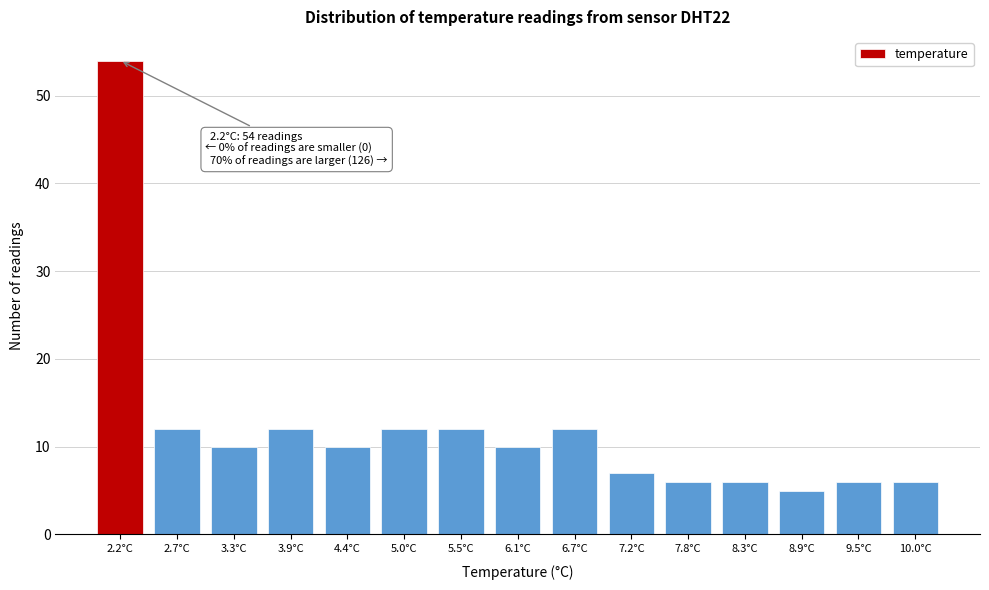

Reading right to left, list all the values displayed in this chart.

10.0°C=6	9.5°C=6	8.9°C=5	8.3°C=6	7.8°C=6	7.2°C=7	6.7°C=12	6.1°C=10	5.5°C=12	5.0°C=12	4.4°C=10	3.9°C=12	3.3°C=10	2.7°C=12	2.2°C=54